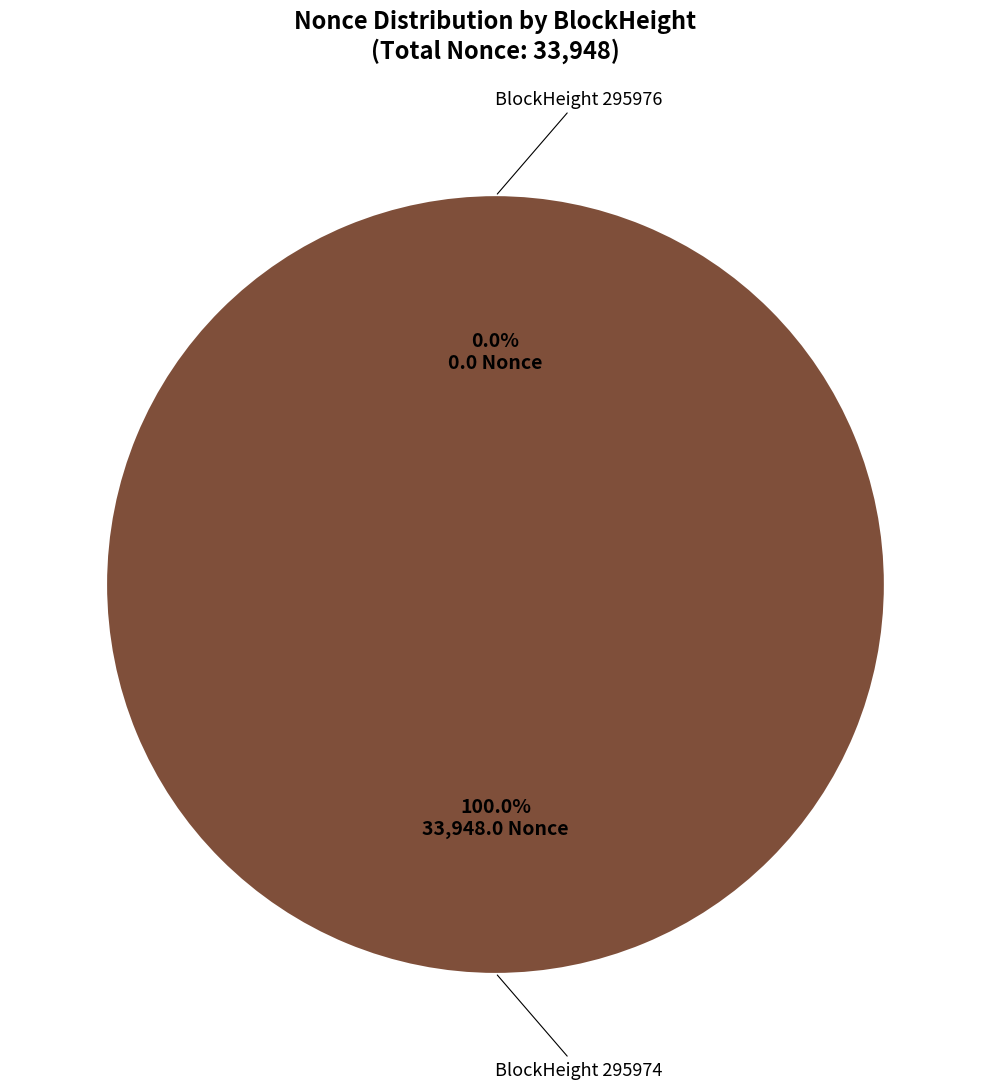

Does 295976 account for over 50% of the chart?

No